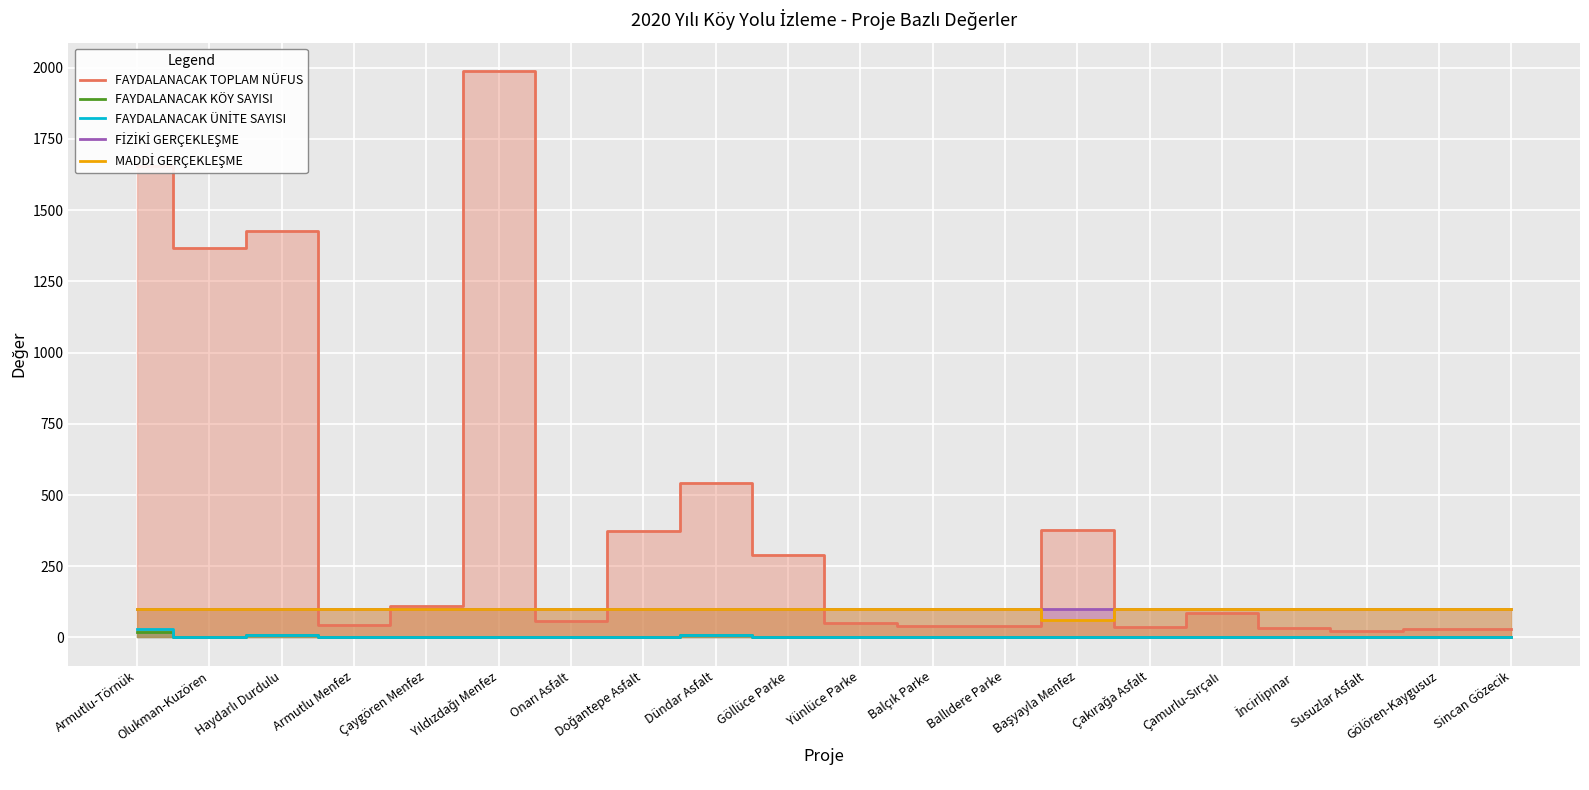

What are all the series names shown in the legend?

FAYDALANACAK TOPLAM NÜFUS, FAYDALANACAK KÖY SAYISI, FAYDALANACAK ÜNİTE SAYISI, FİZİKİ GERÇEKLEŞME, MADDİ GERÇEKLEŞME